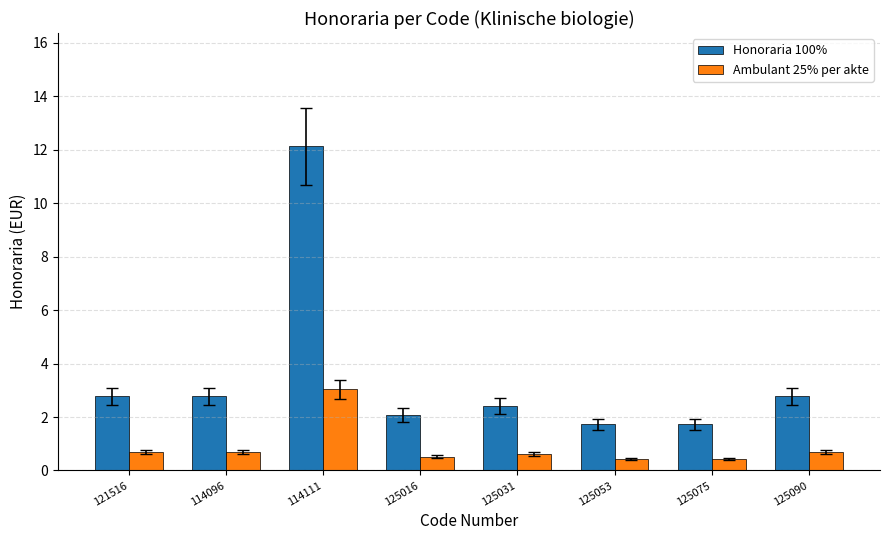

What are all the series names shown in the legend?

Honoraria 100%, Ambulant 25% per akte